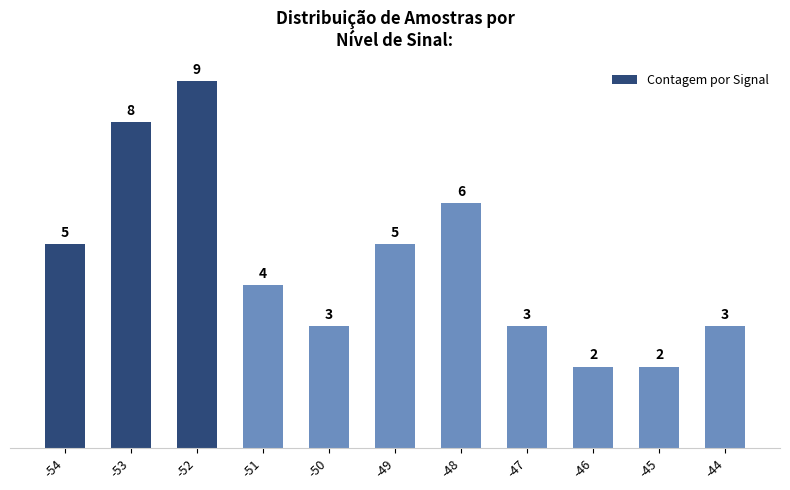

Which category has the highest value across all series?

-52